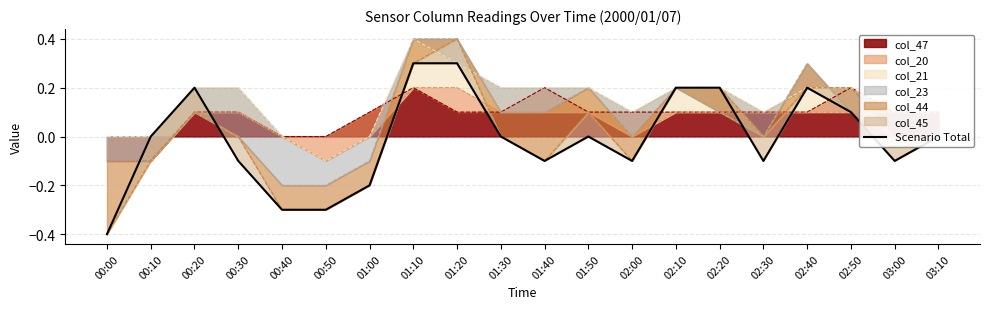

How many values exceed 0?

7